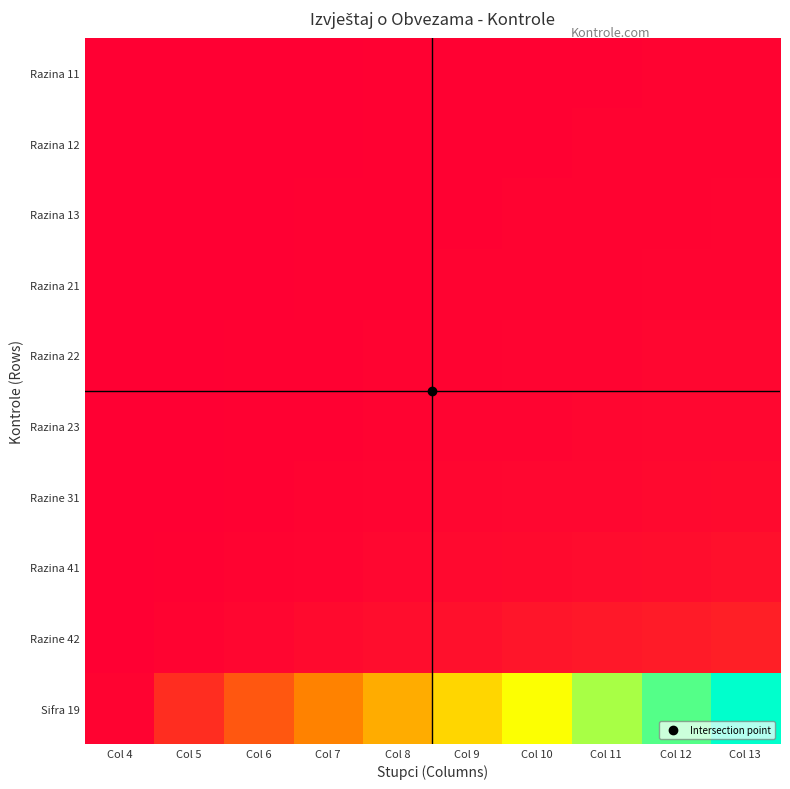

At how many categories does at least one series exceed 17?

8